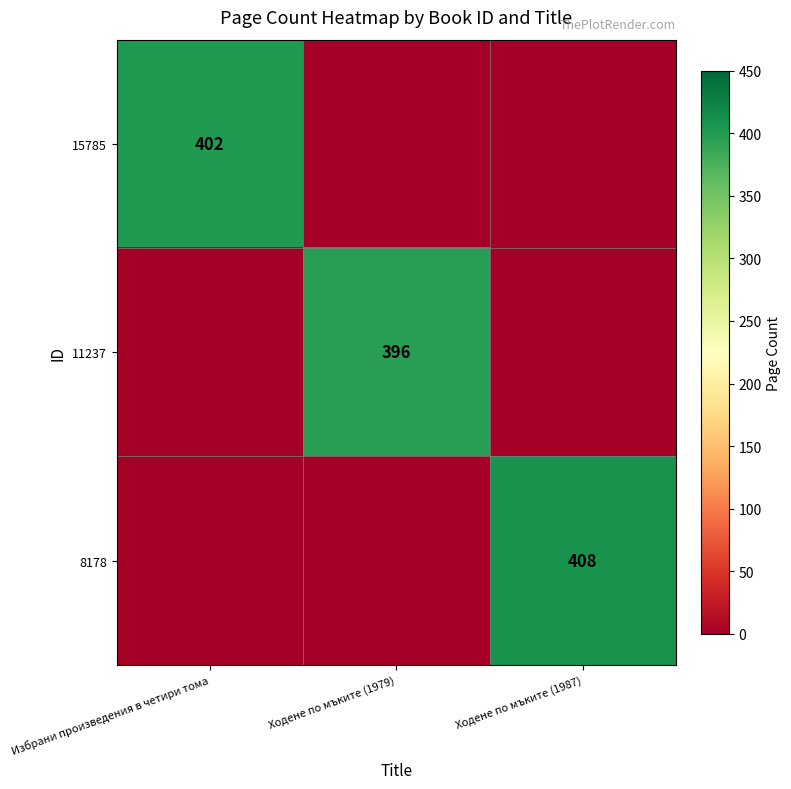

The 11237 series shows 396 at Ходене по мъките (1979). True or false?

True